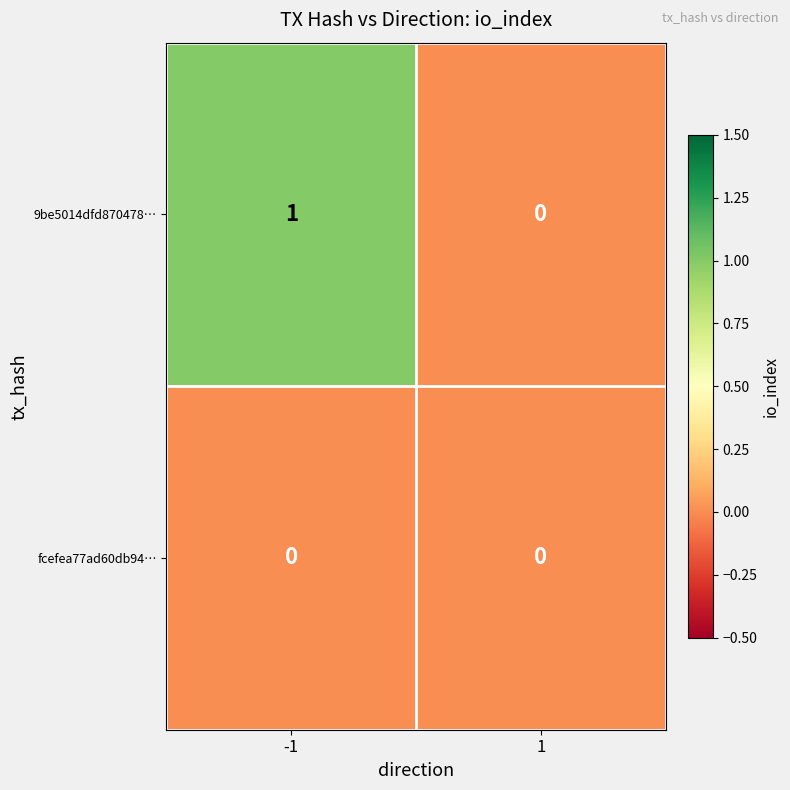

Which series has the largest range (max minus min)?

9be5014dfd870478…